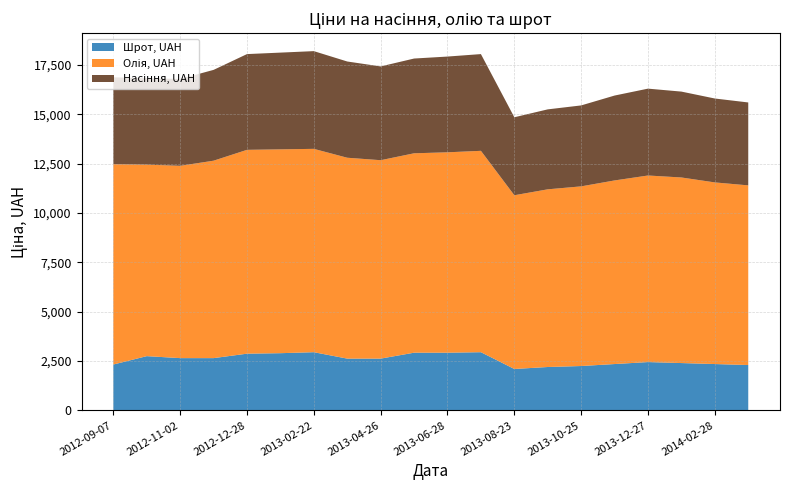

Reading left to right, transcribe all the data shown in this chart.

Насіння, UAH: 4400	4375	4400	4600	4850	4900	4950	4875	4750	4800	4850	4900	3950	4050	4100	4300	4400	4350	4250	4200
Олія, UAH: 10150	9700	9740	10000	10325	10325	10300	10175	10050	10100	10150	10200	8800	9000	9100	9300	9450	9400	9200	9100
Шрот, UAH: 2325	2750	2650	2650	2875	2900	2950	2625	2625	2925	2925	2950	2100	2200	2250	2350	2450	2400	2350	2300